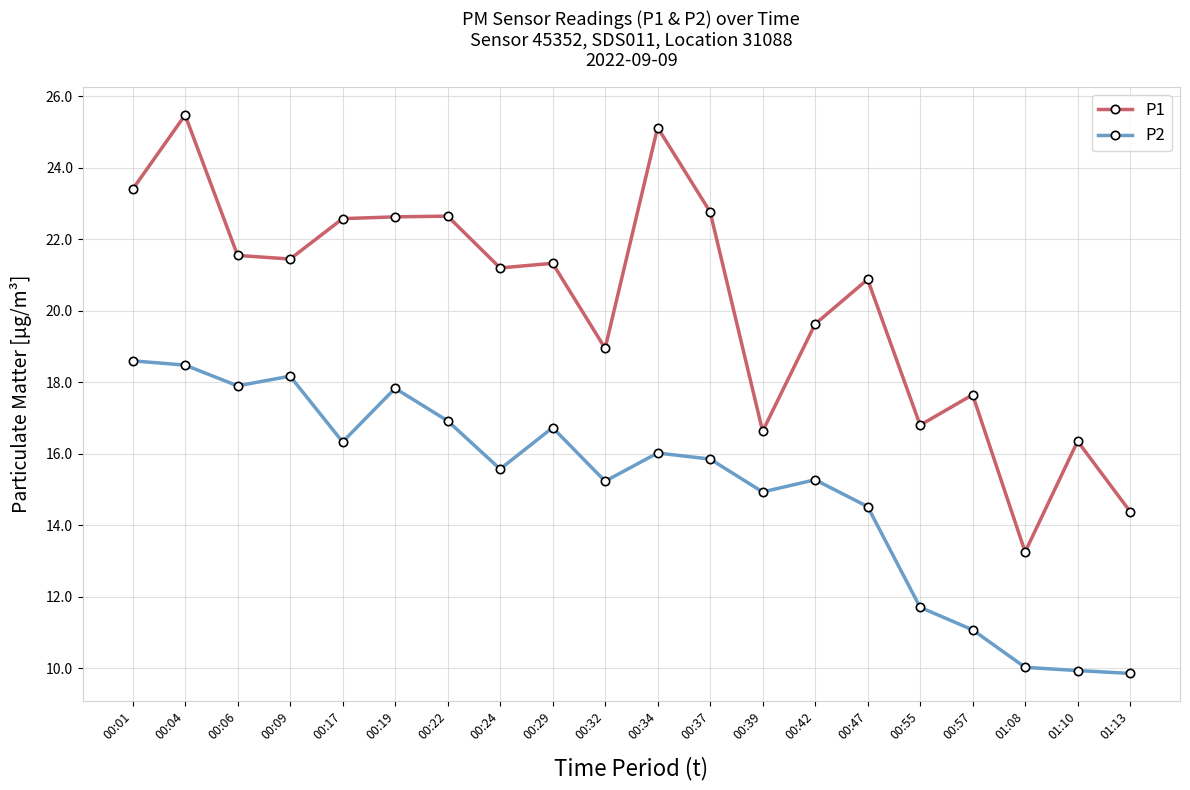

List the series in order of their peak value, lowest first.

P2, P1